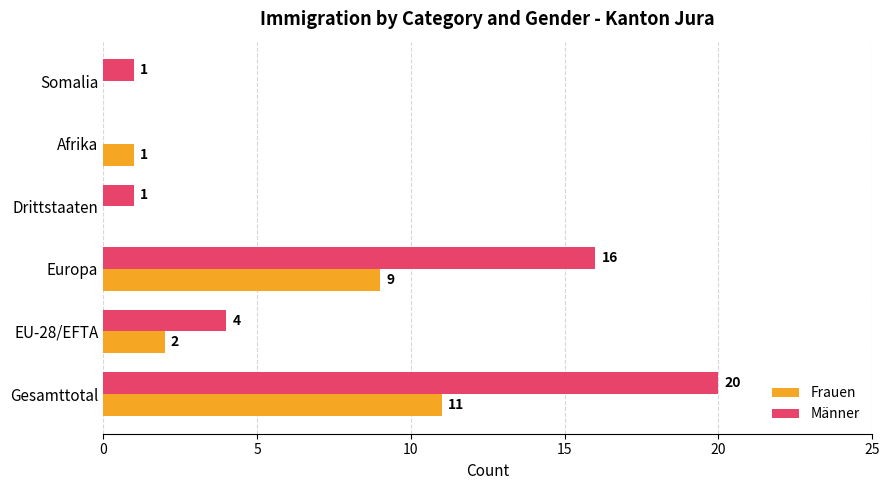

What is the sum of the Männer values at Drittstaaten and Gesamttotal?

21